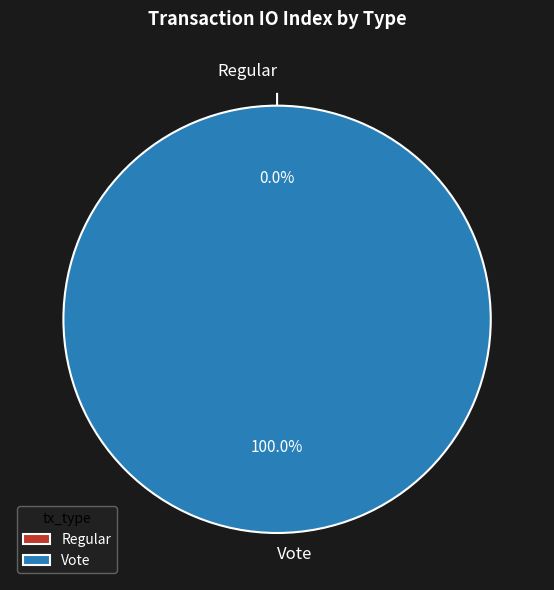

To the nearest percent, what is the average slice percentage?

50%